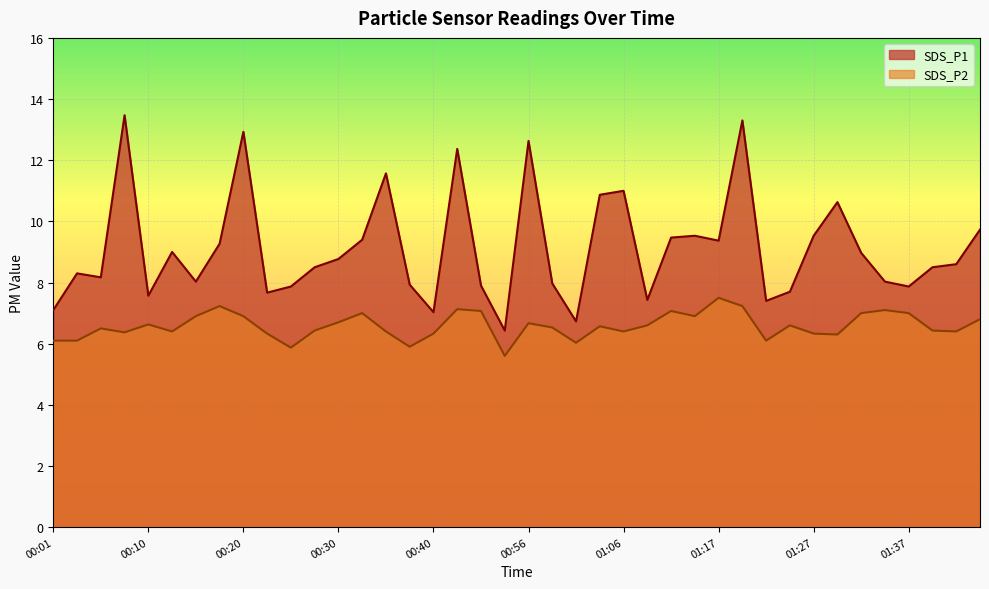

At which category is the sum across all series the highest?

01:19